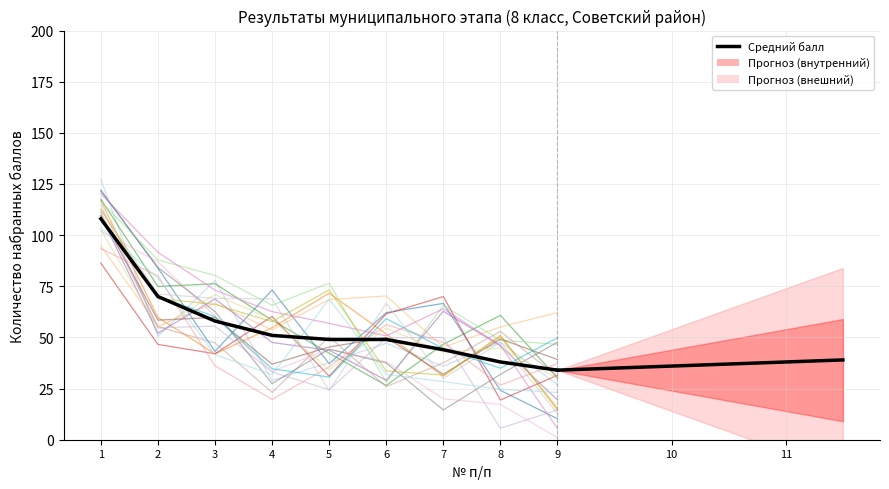

How many categories are shown in the chart?

9